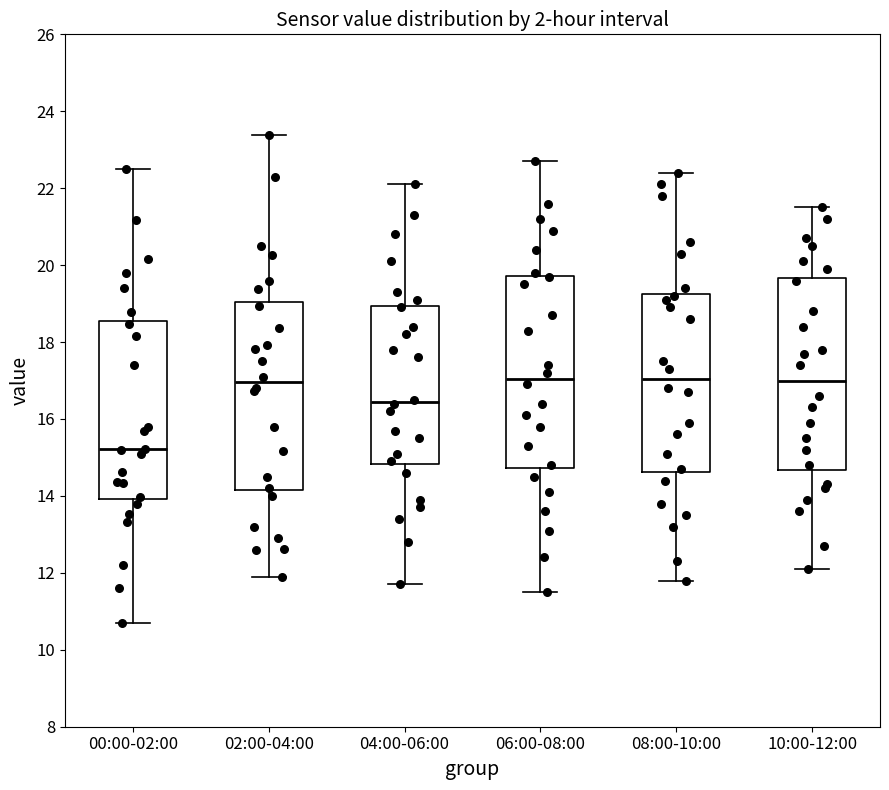

Where does the upper whisker of the box for 06:00-08:00 end on the y-axis? The values are not printed on the chart, so give them approximately, as read against the axis.

22.8